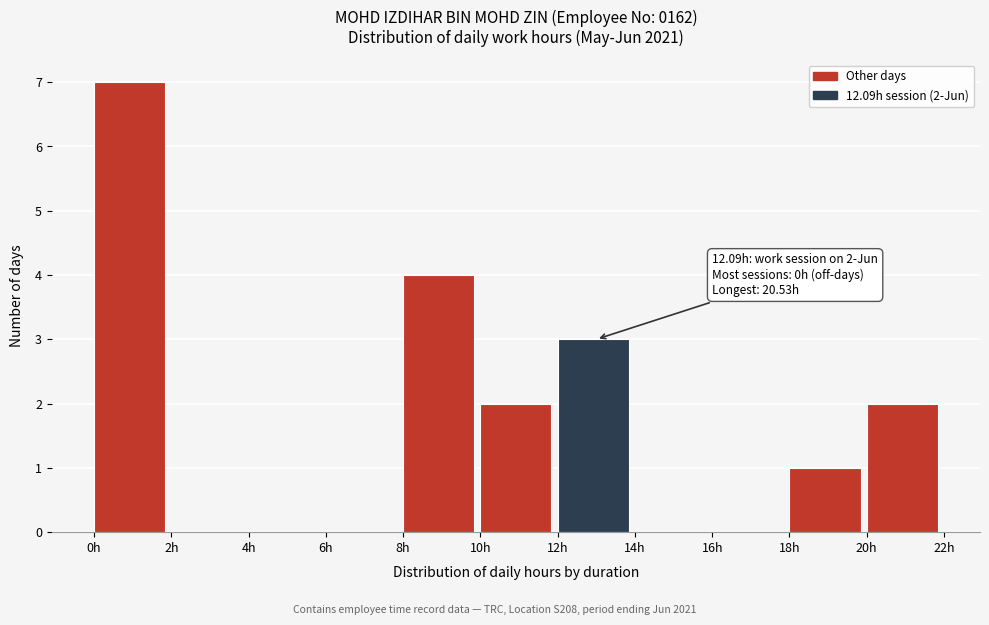

Which range on the x-axis has the tallest bar?

0 to 2